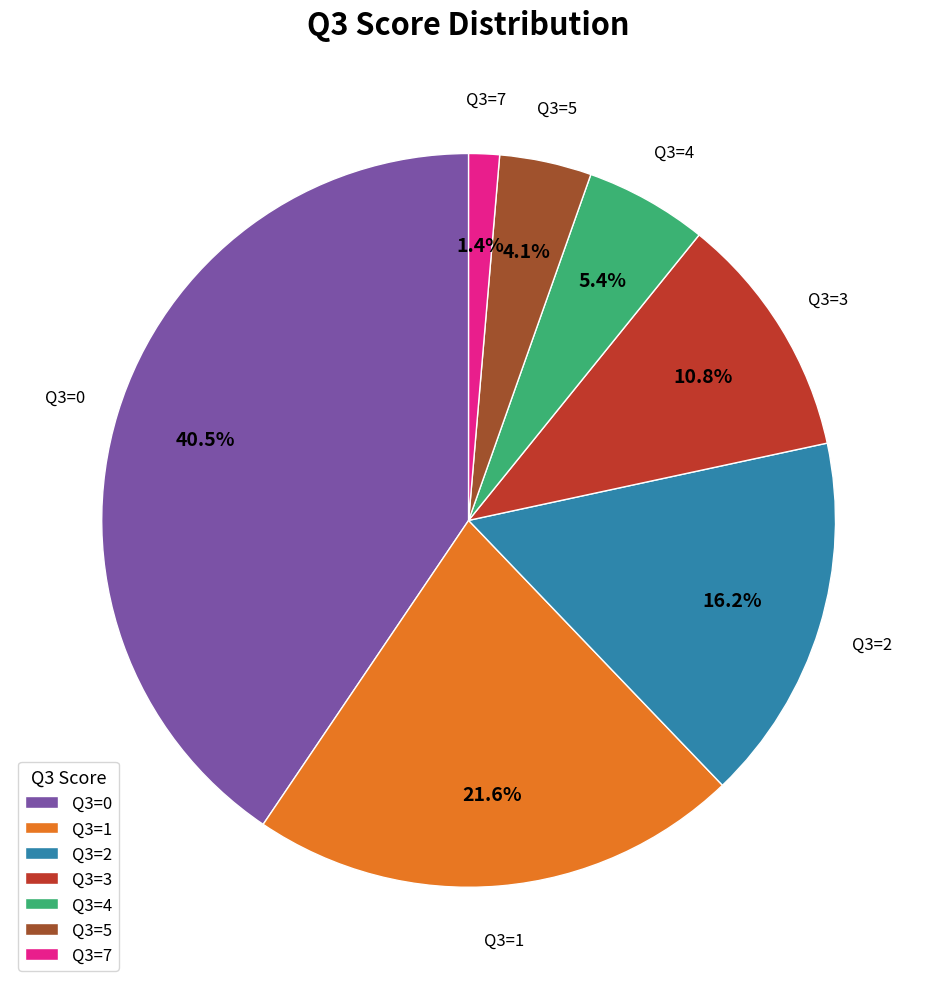

Do Q3=1 and Q3=5 together represent more than half of the pie?

No